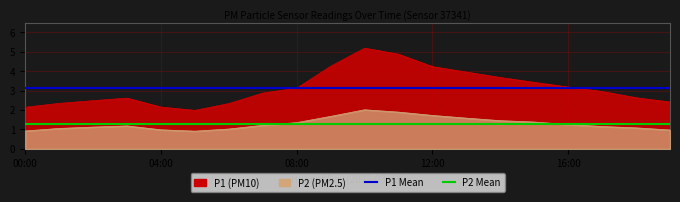

What is the greatest value displayed?

3.1